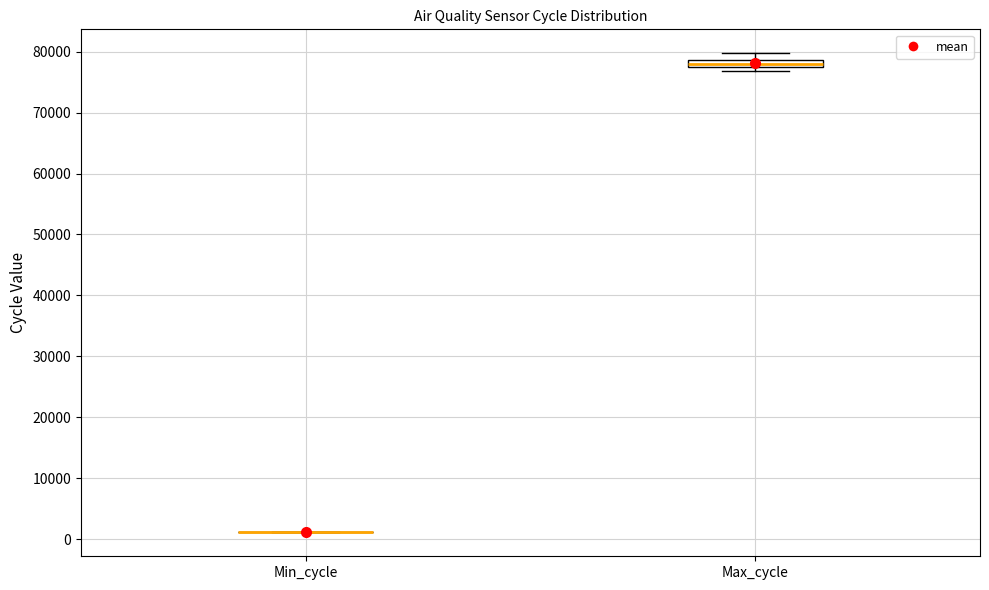

Which box is the tallest, from its lower edge to its upper edge?

Max_cycle